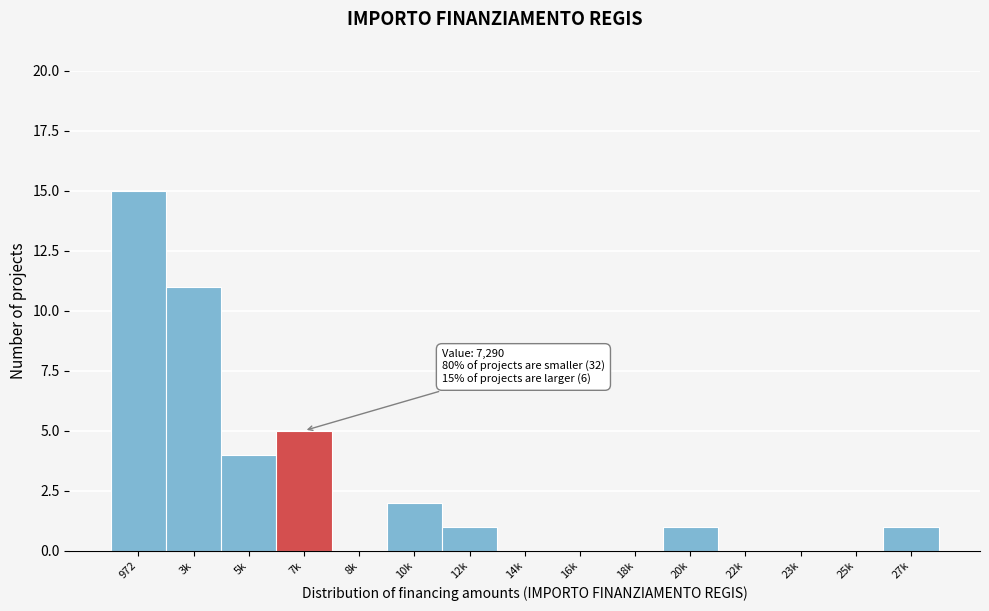

Reading left to right, what are all the values shown in this chart?

972=15	3k=11	5k=4	7k=5	8k=0	10k=2	12k=1	14k=0	16k=0	18k=0	20k=1	22k=0	23k=0	25k=0	27k=1